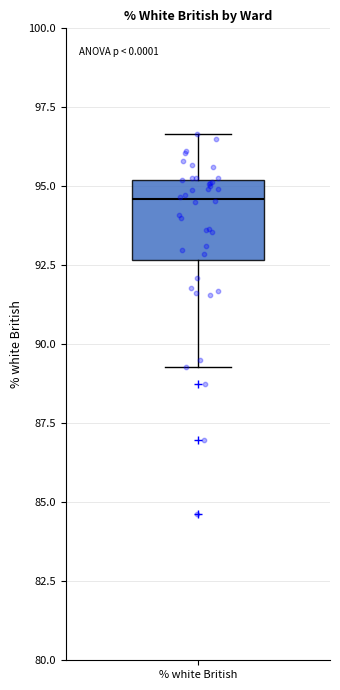

Read this box plot against the y-axis: the position of the median line, the range covered by the box, and the ends of both whiskers. The values are not printed on the chart, so give them approximately, as read against the axis.

median 94.5, box 92.5 to 95.0, whiskers 89.5 to 96.5